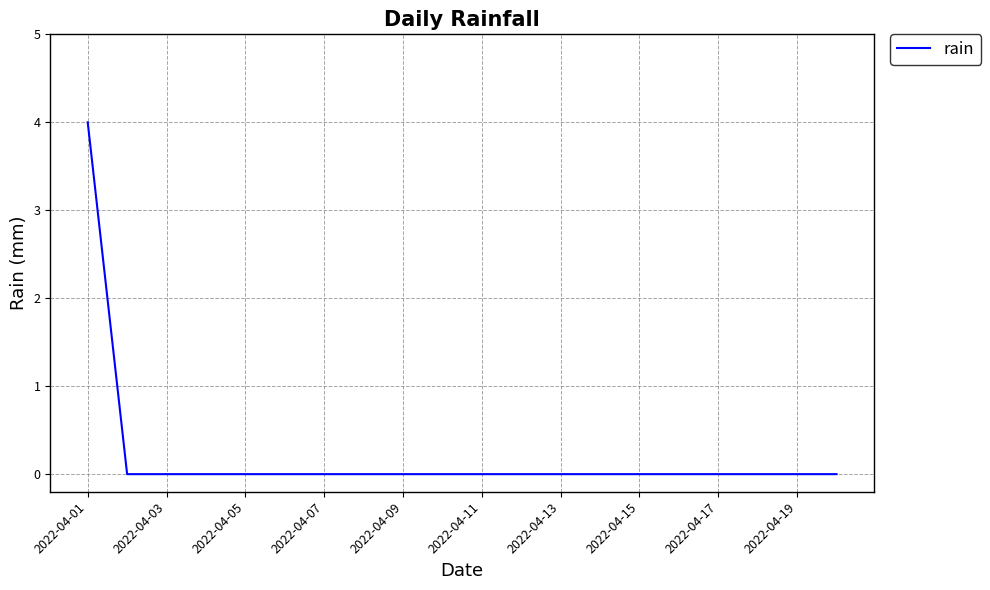

What is the maximum value shown in the chart?

4